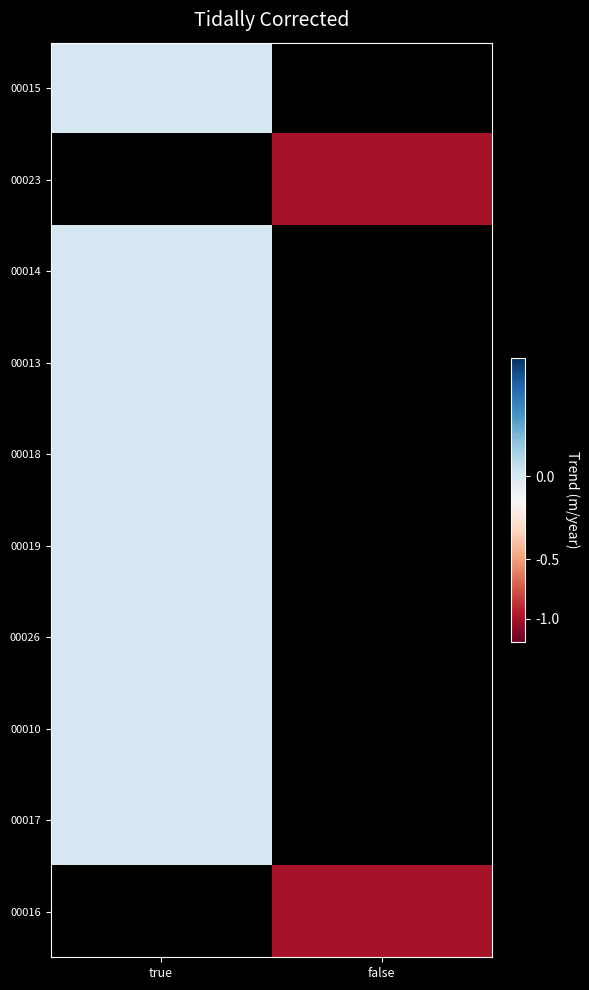

What is the maximum value shown in the chart?

0.1